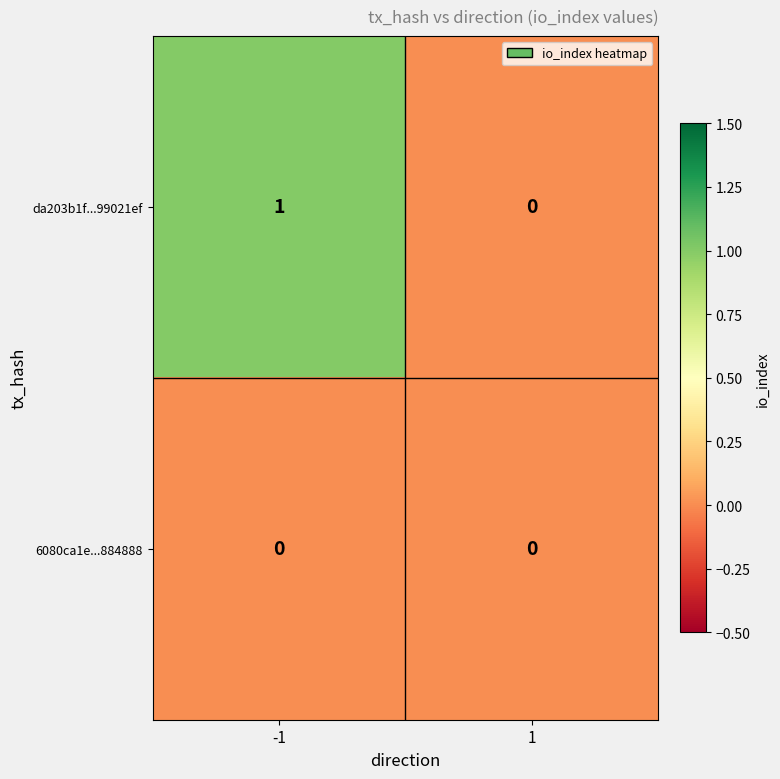

Which series has the largest range (max minus min)?

da203b1f...99021ef